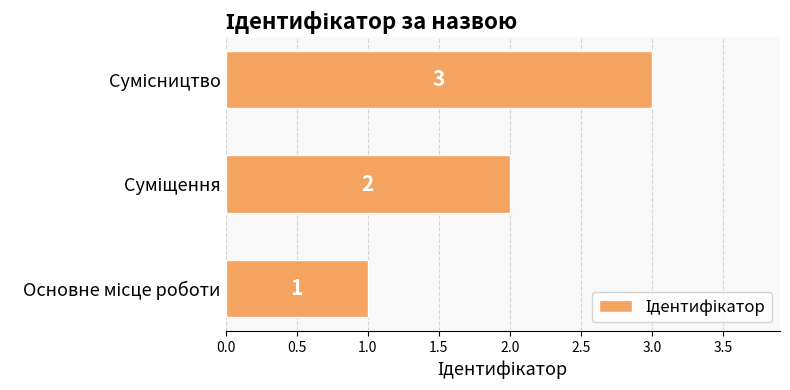

How many values are between 1 and 3?

3